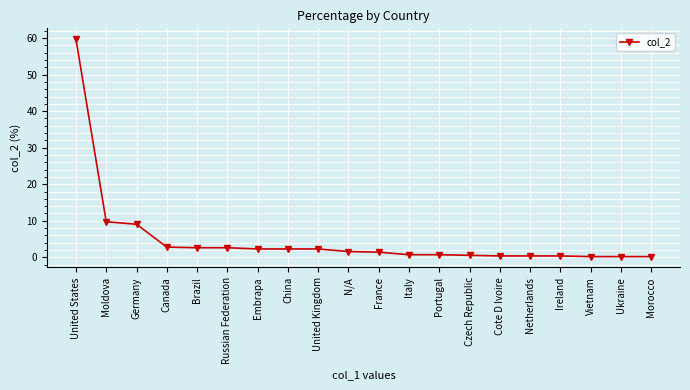

Which label corresponds to the largest value in the chart?

United States